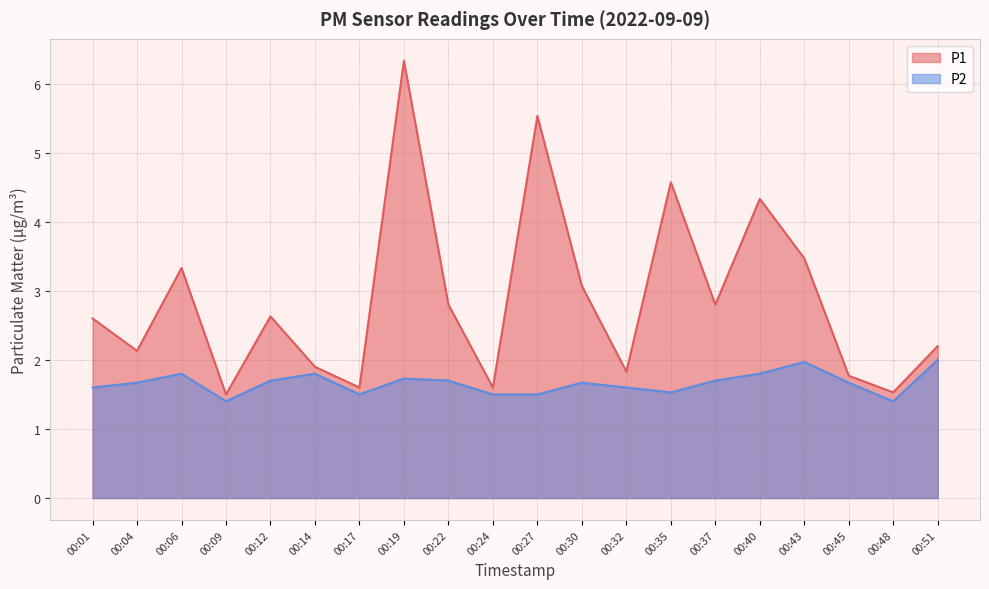

True or false: P1 and P2 intersect in this chart.

False